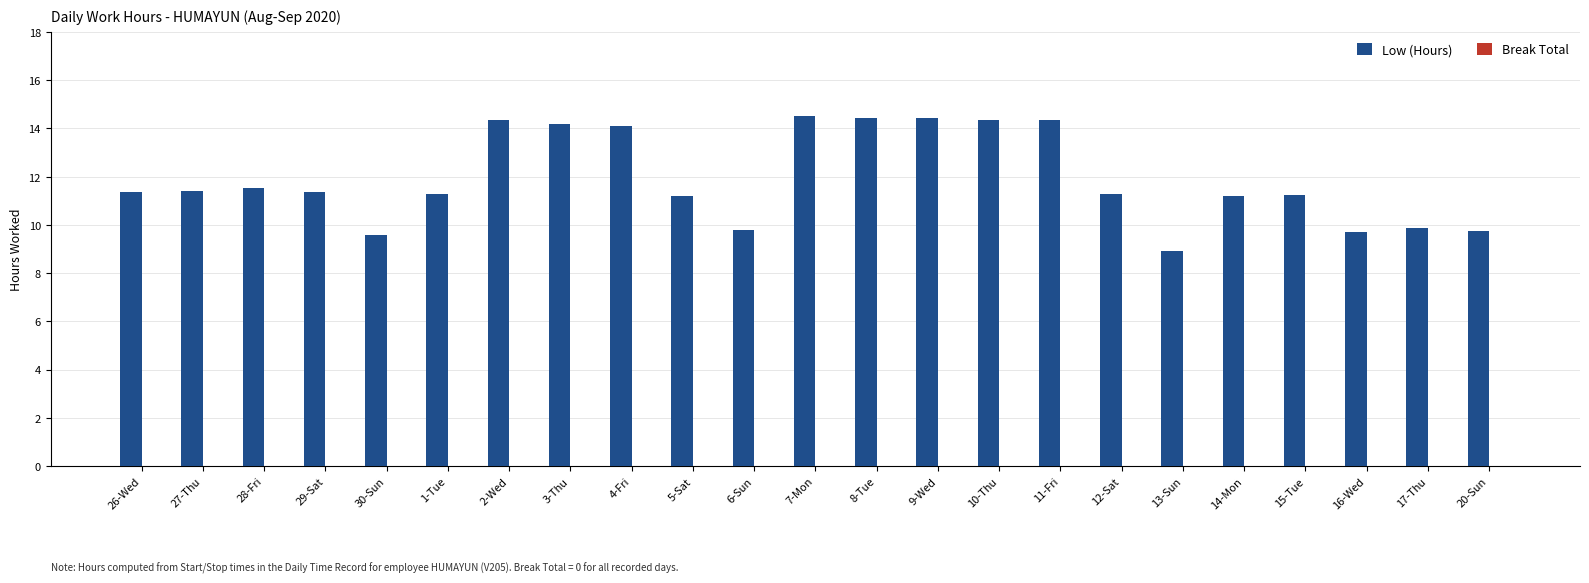

What is the minimum value shown in the chart?

8.9